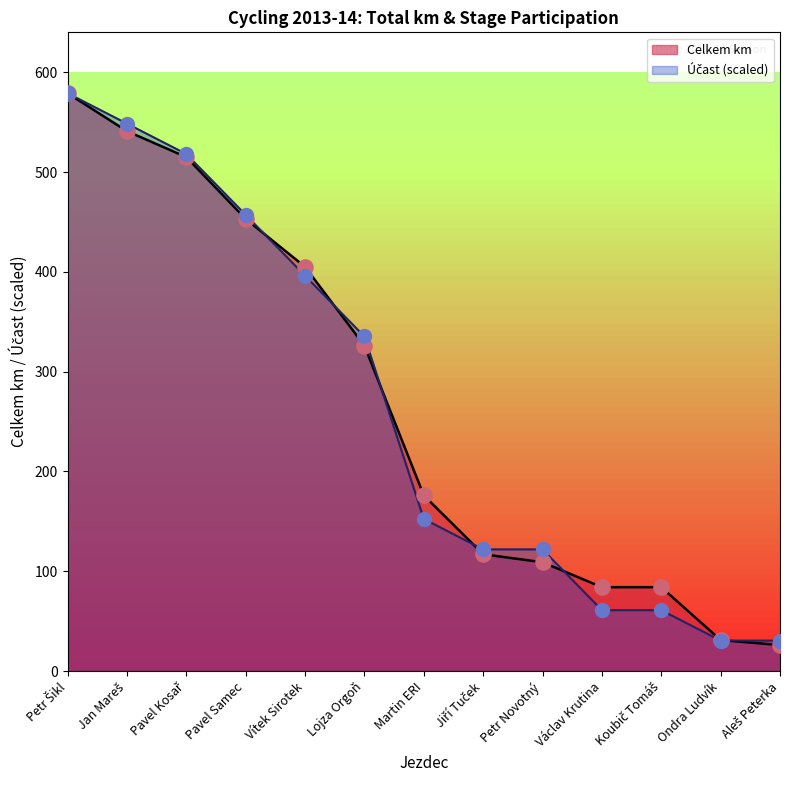

Which series has the widest spread of Y values?

Celkem km